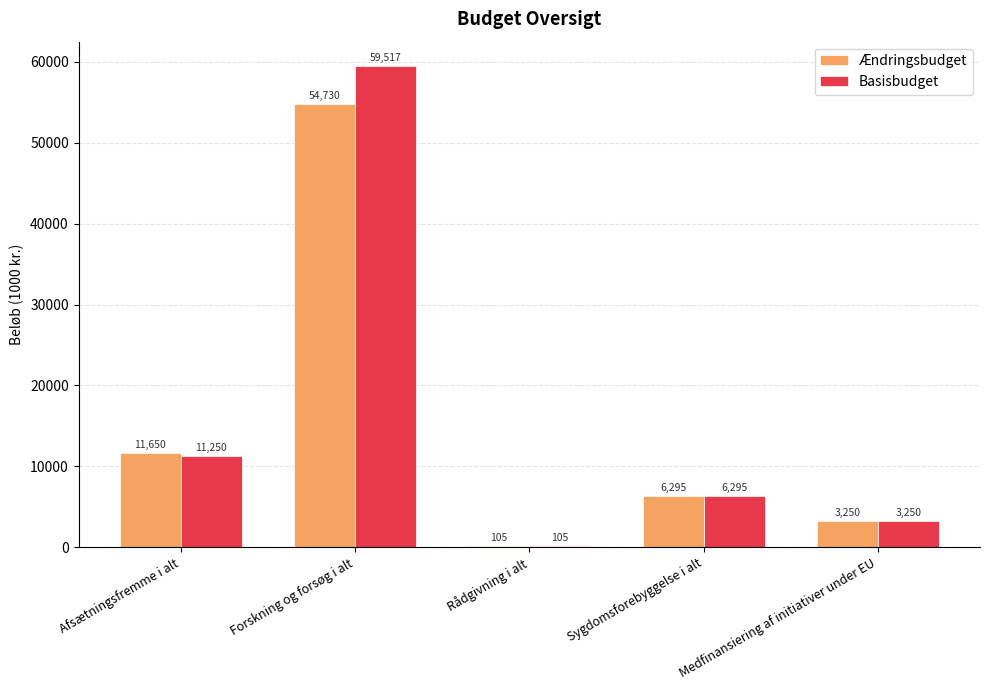

The value of Ændringsbudget at Forskning og forsøg i alt is 34469. True or false?

False